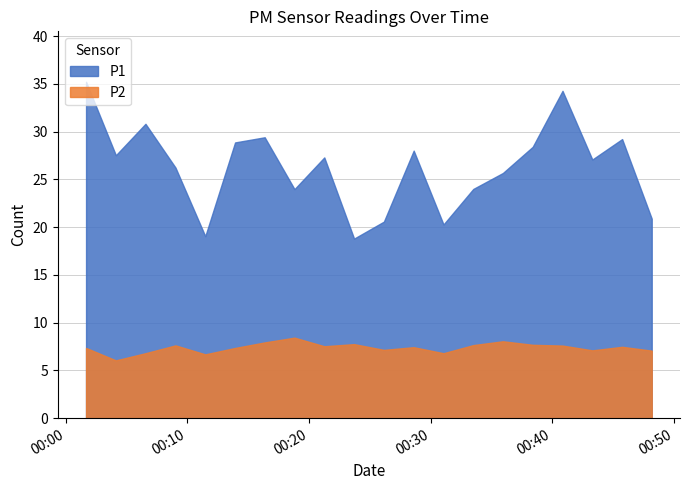

How many interior local valleys does the P1 series have?

6